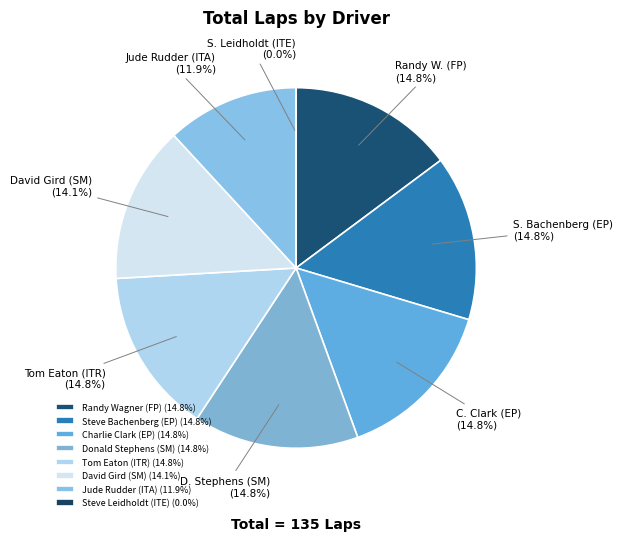

Is there a majority slice in this chart?

No